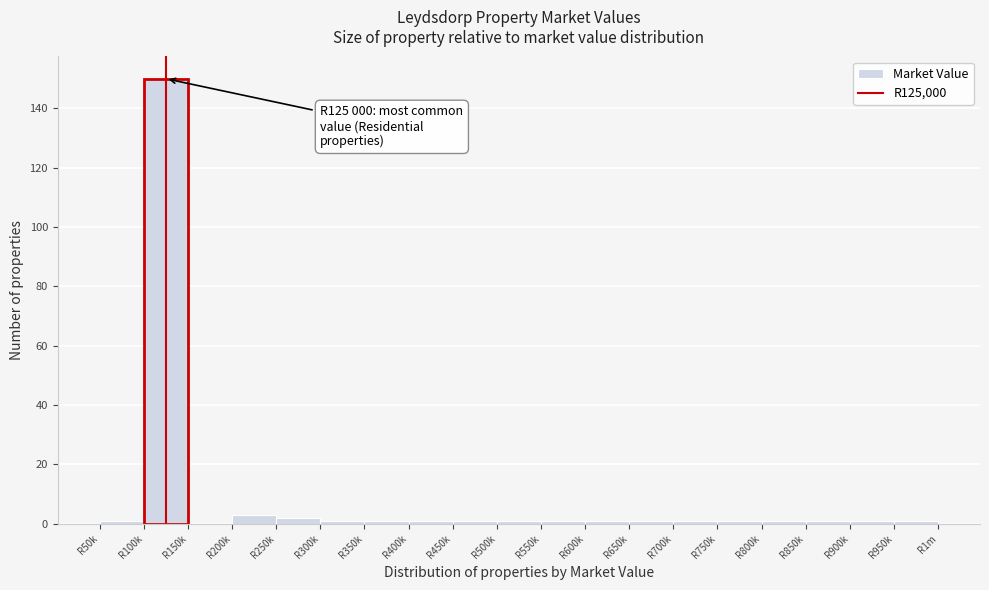

Reading right to left, list all the values displayed in this chart.

R950k=1	R900k=1	R850k=1	R800k=1	R750k=1	R700k=1	R650k=1	R600k=1	R550k=1	R500k=1	R450k=1	R400k=1	R350k=1	R300k=1	R250k=2	R200k=3	R150k=0	R100k=150	R50k=1